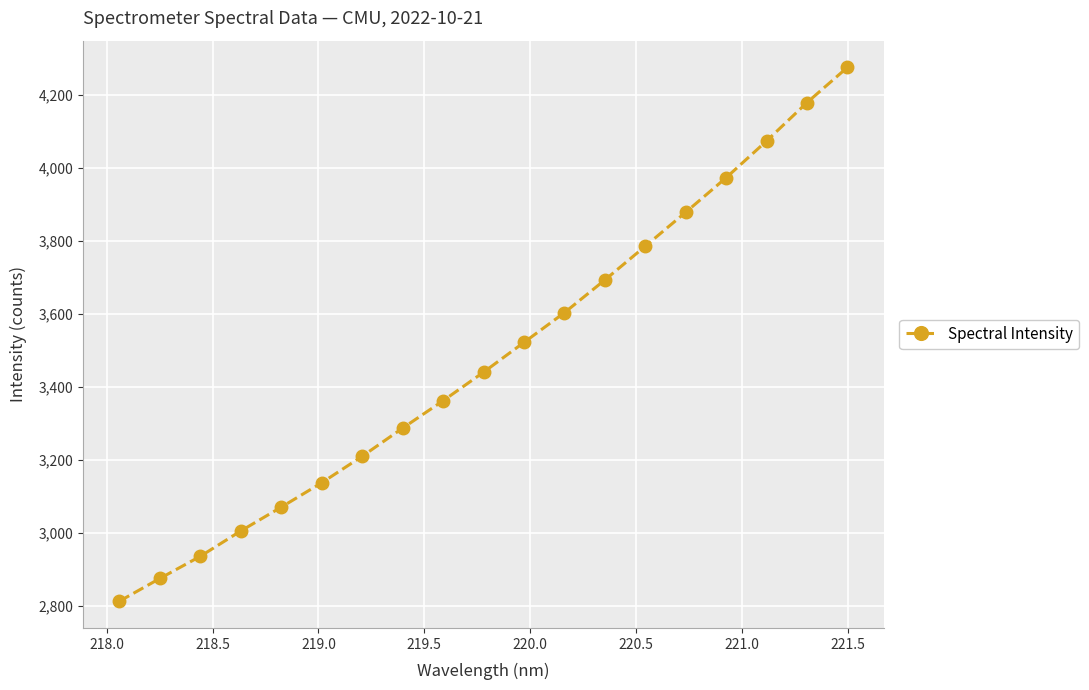

Is this an area chart (filled region under the line)?

No